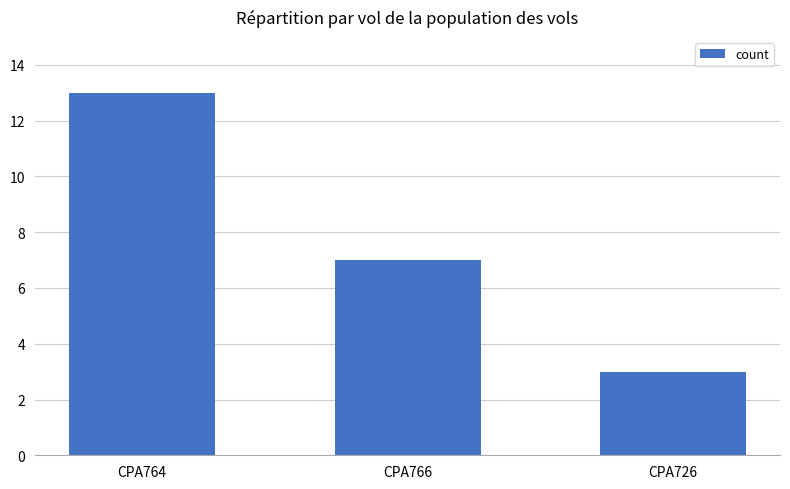

List the labels in order of value, smallest first.

CPA726, CPA766, CPA764